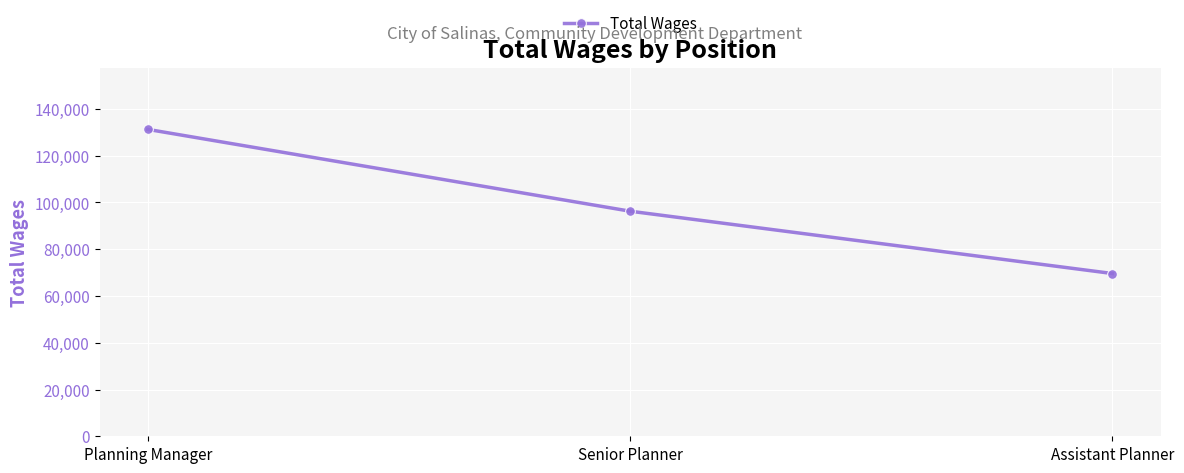

What is the greatest value displayed?

131261